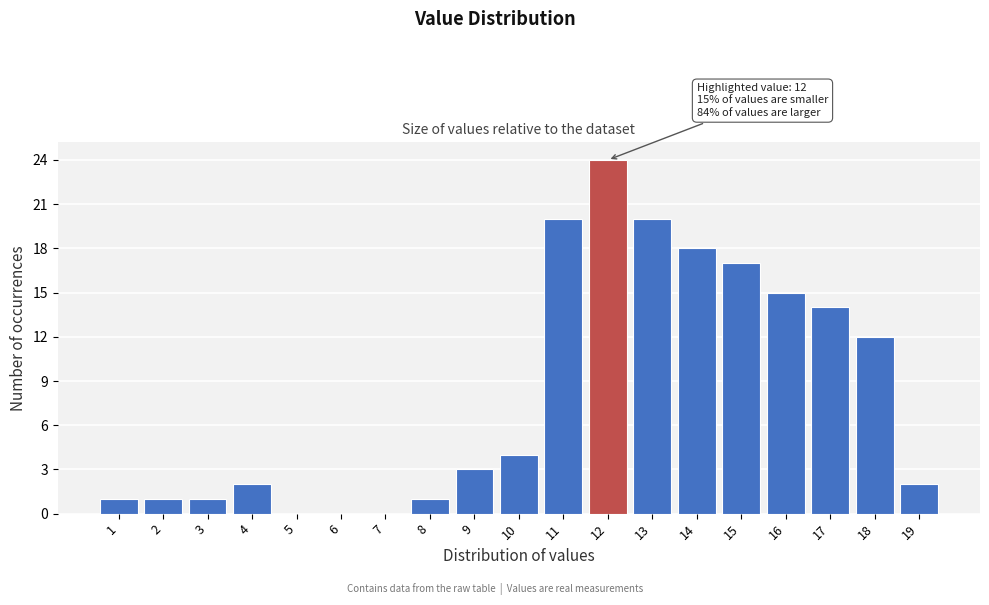

Reading left to right, what are all the values shown in this chart?

1=1	2=1	3=1	4=2	5=0	6=0	7=0	8=1	9=3	10=4	11=20	12=24	13=20	14=18	15=17	16=15	17=14	18=12	19=2